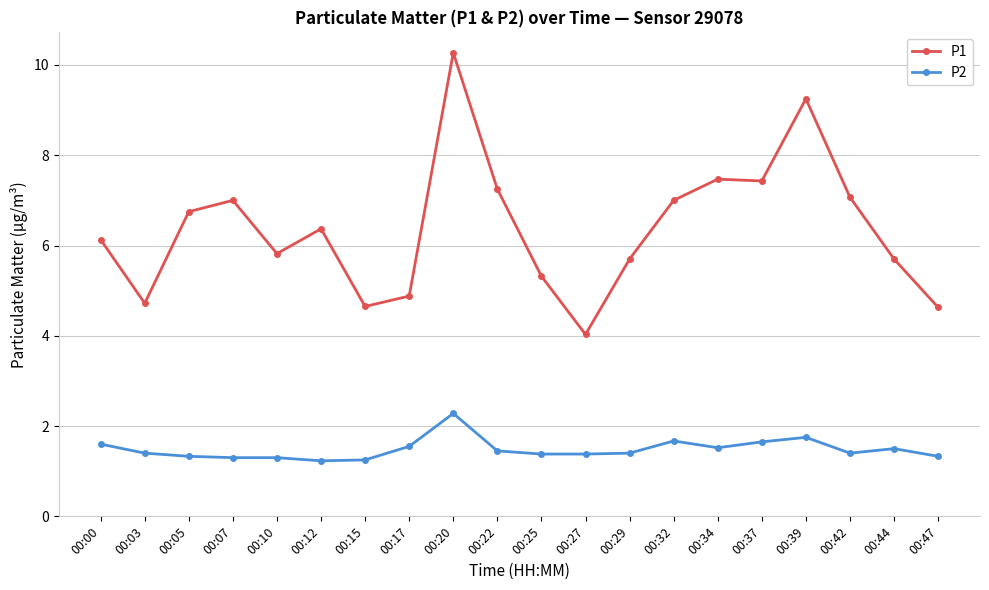

Does the chart have visible grid lines?

Yes